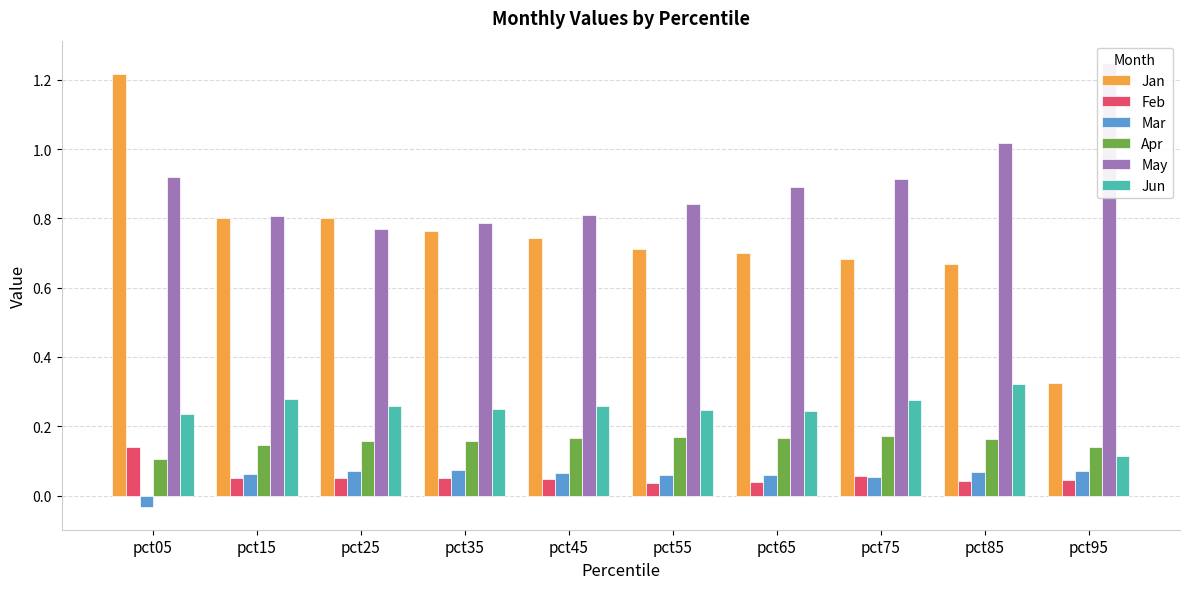

At which label is Mar closest to 0?

pct05